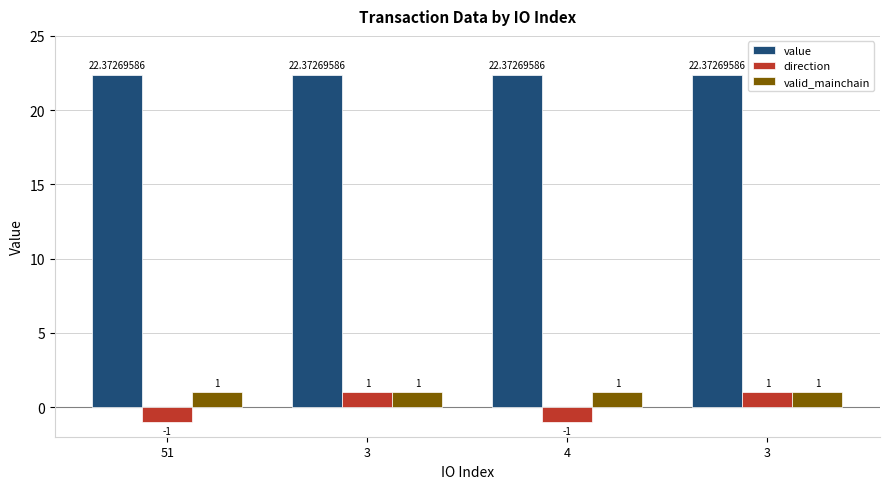

The value of direction at 4 is -1.6. True or false?

False